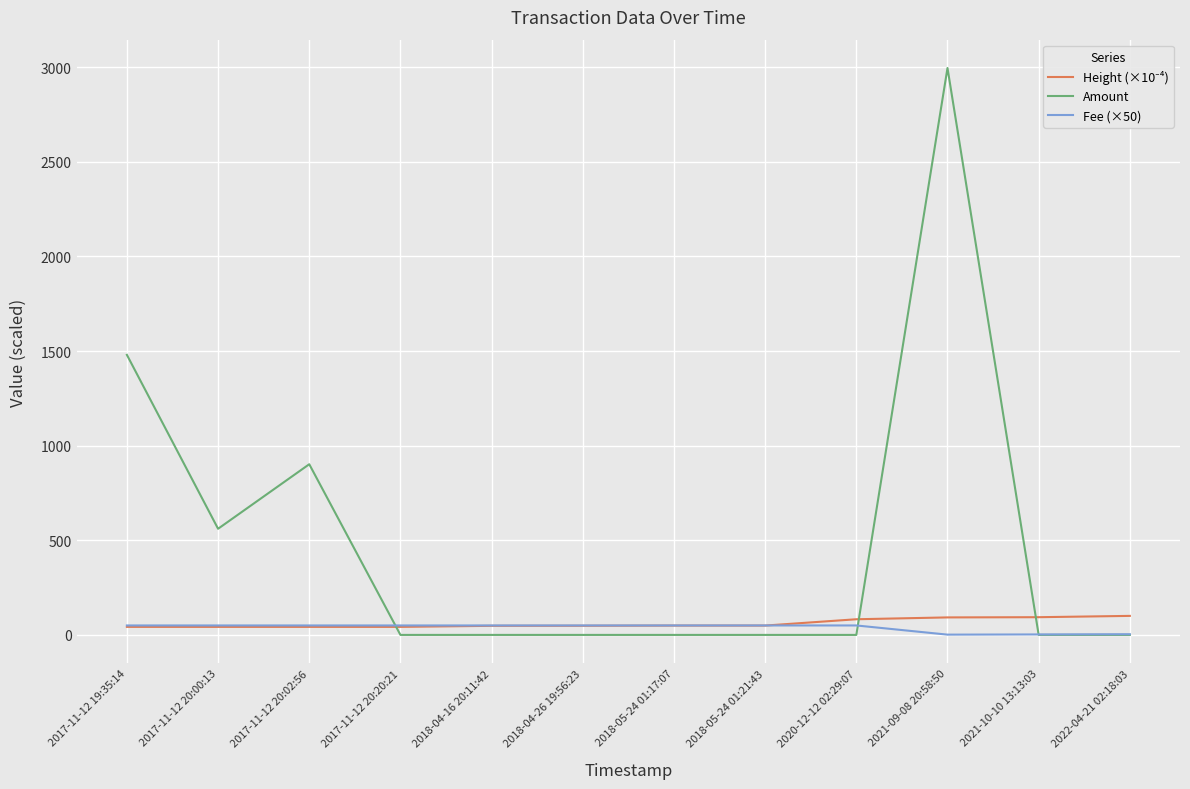

At which category does the chart reach its peak across all series?

2021-09-08 20:58:50